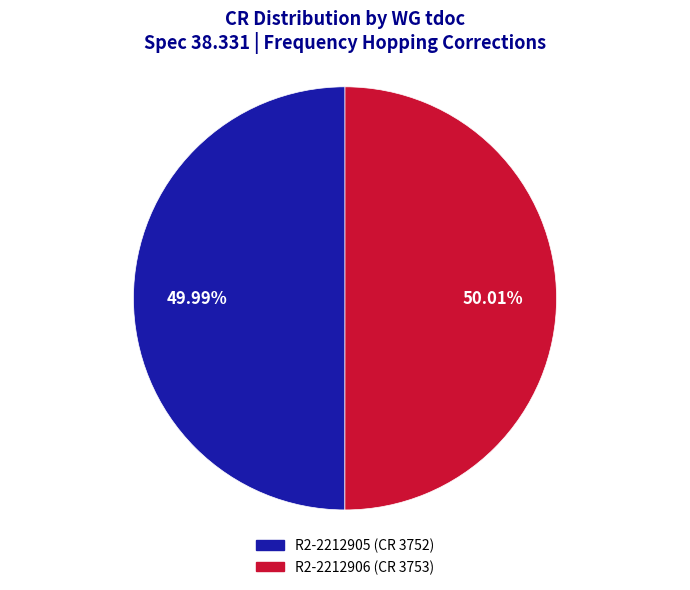

The R2-2212906 (CR 3753) slice represents 36% of the pie. True or false?

False